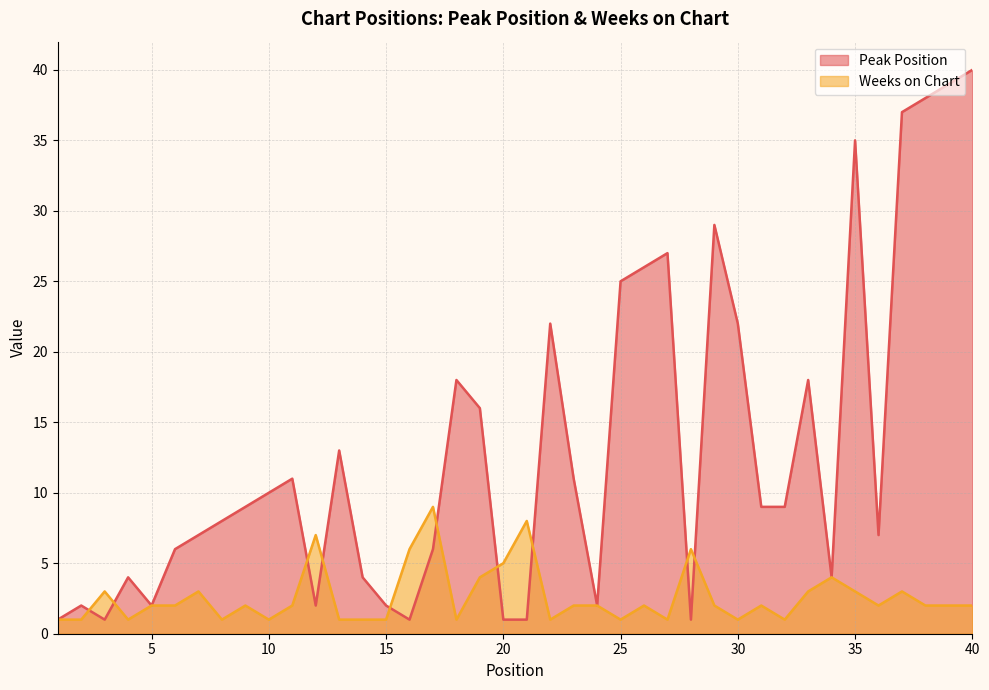

What is the total value across all series at 1?

2